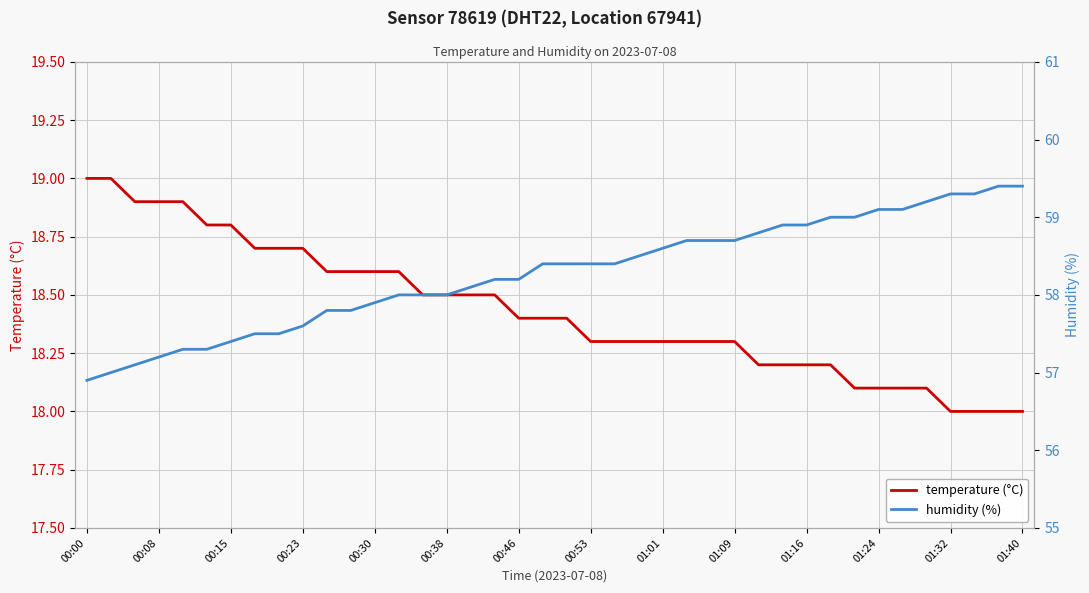

The value of temperature (°C) at 00:00 is 10.6. True or false?

False